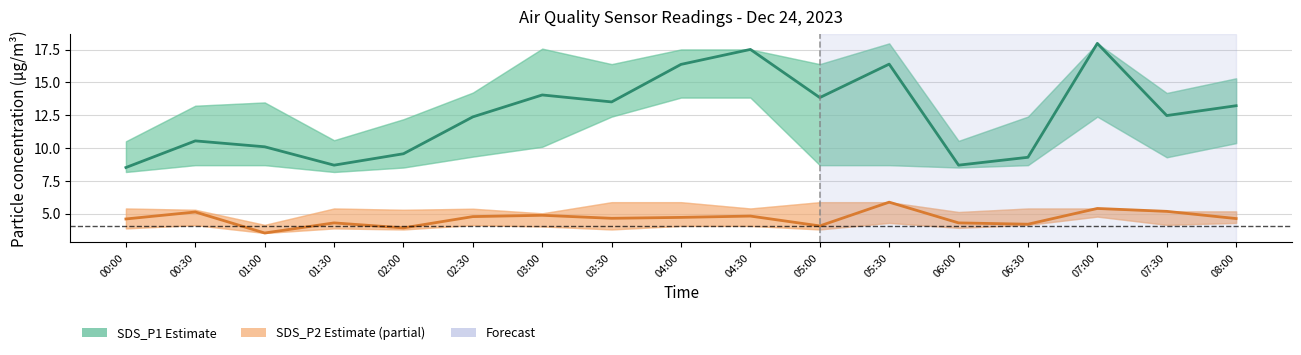

Which series changed the most between 00:30 and 04:30?

SDS_P1 (Estimate)